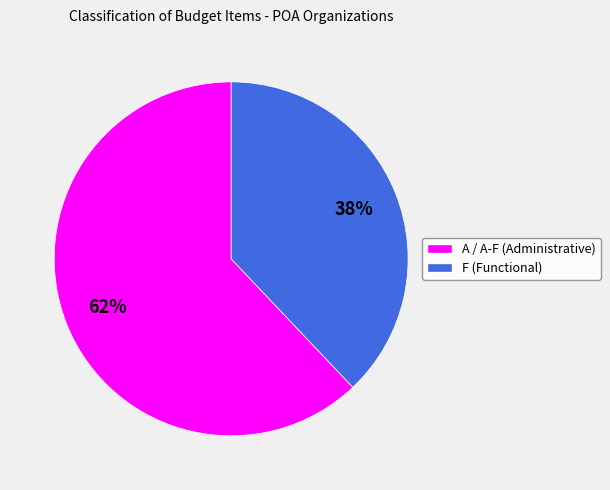

Is it true that A / A-F (Administrative) is 62% of the pie?

True